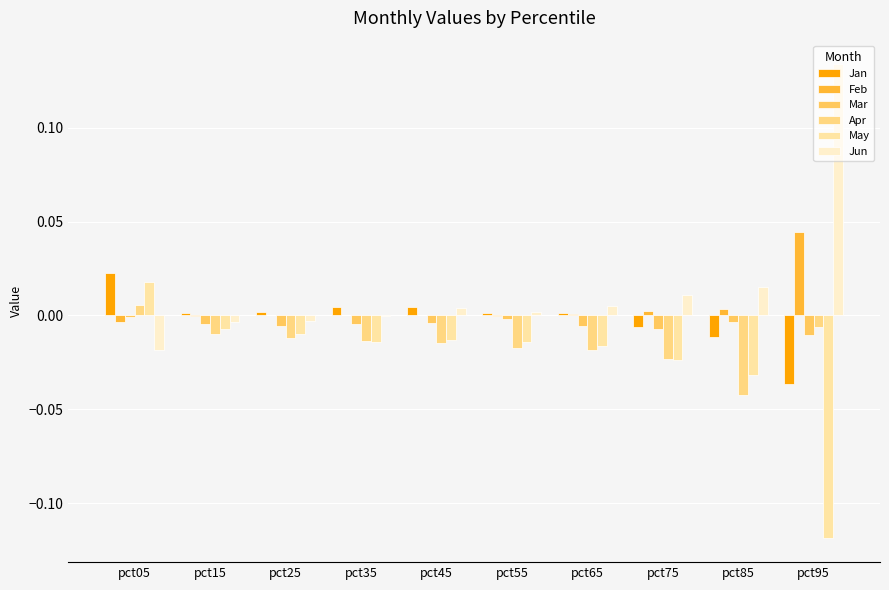

Reading left to right, what are all the values shown in this chart?

Jan: pct05=0.0	pct15=0.0	pct25=0.0	pct35=0.0	pct45=0.0	pct55=0.0	pct65=0.0	pct75=-0.0	pct85=-0.0	pct95=-0.0
Feb: pct05=-0.0	pct15=-0.0	pct25=0.0	pct35=0.0	pct45=0.0	pct55=-0.0	pct65=0.0	pct75=0.0	pct85=0.0	pct95=0.0
Mar: pct05=-0.0	pct15=-0.0	pct25=-0.0	pct35=-0.0	pct45=-0.0	pct55=-0.0	pct65=-0.0	pct75=-0.0	pct85=-0.0	pct95=-0.0
Apr: pct05=0.0	pct15=-0.0	pct25=-0.0	pct35=-0.0	pct45=-0.0	pct55=-0.0	pct65=-0.0	pct75=-0.0	pct85=-0.0	pct95=-0.0
May: pct05=0.0	pct15=-0.0	pct25=-0.0	pct35=-0.0	pct45=-0.0	pct55=-0.0	pct65=-0.0	pct75=-0.0	pct85=-0.0	pct95=-0.1
Jun: pct05=-0.0	pct15=-0.0	pct25=-0.0	pct35=-0.0	pct45=0.0	pct55=0.0	pct65=0.0	pct75=0.0	pct85=0.0	pct95=0.1